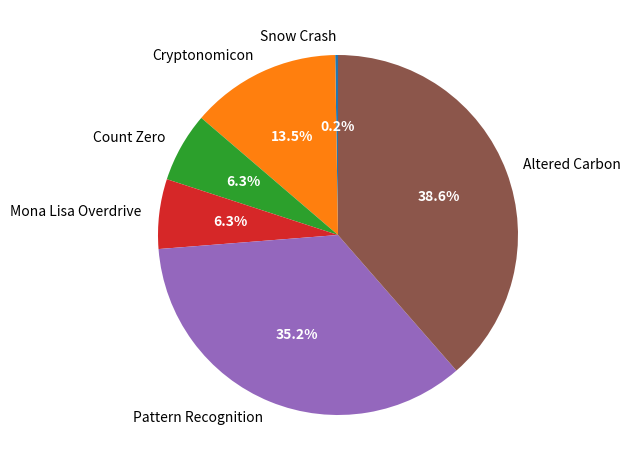

What is the largest slice in the pie chart?

Altered Carbon